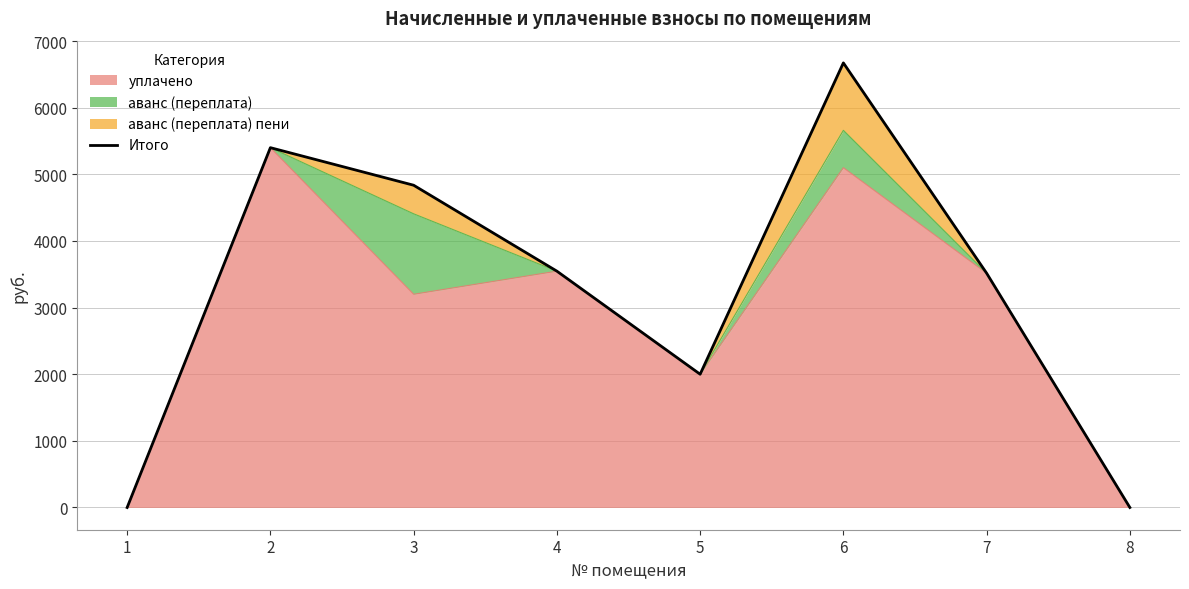

How many values are above zero?

6